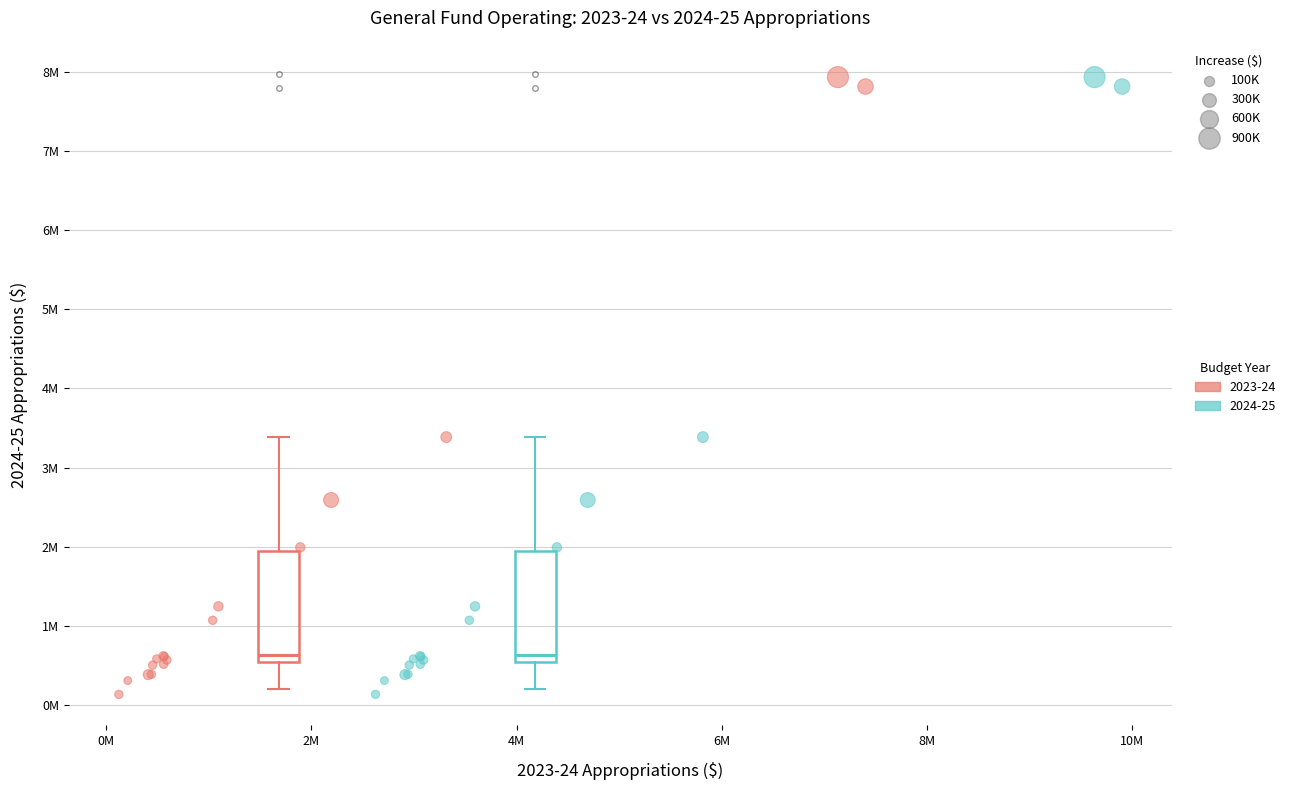

What are all the series names shown in the legend?

2023-24, 2024-25